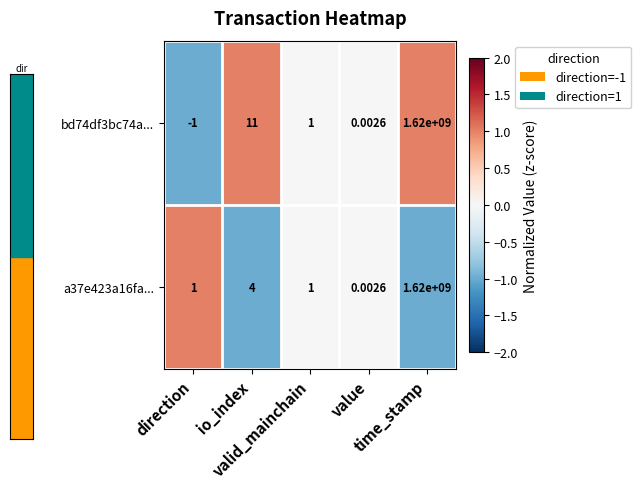

Count the number of categories in the chart.

5